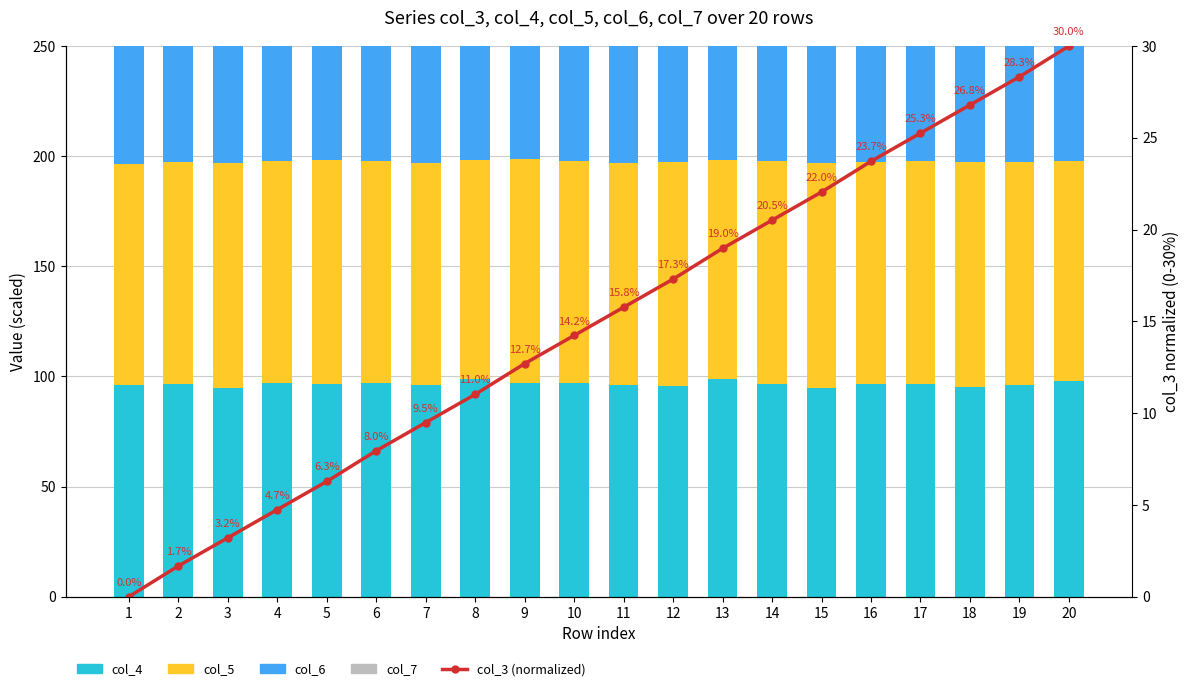

The col_6 series shows 63.5 at 3. True or false?

True